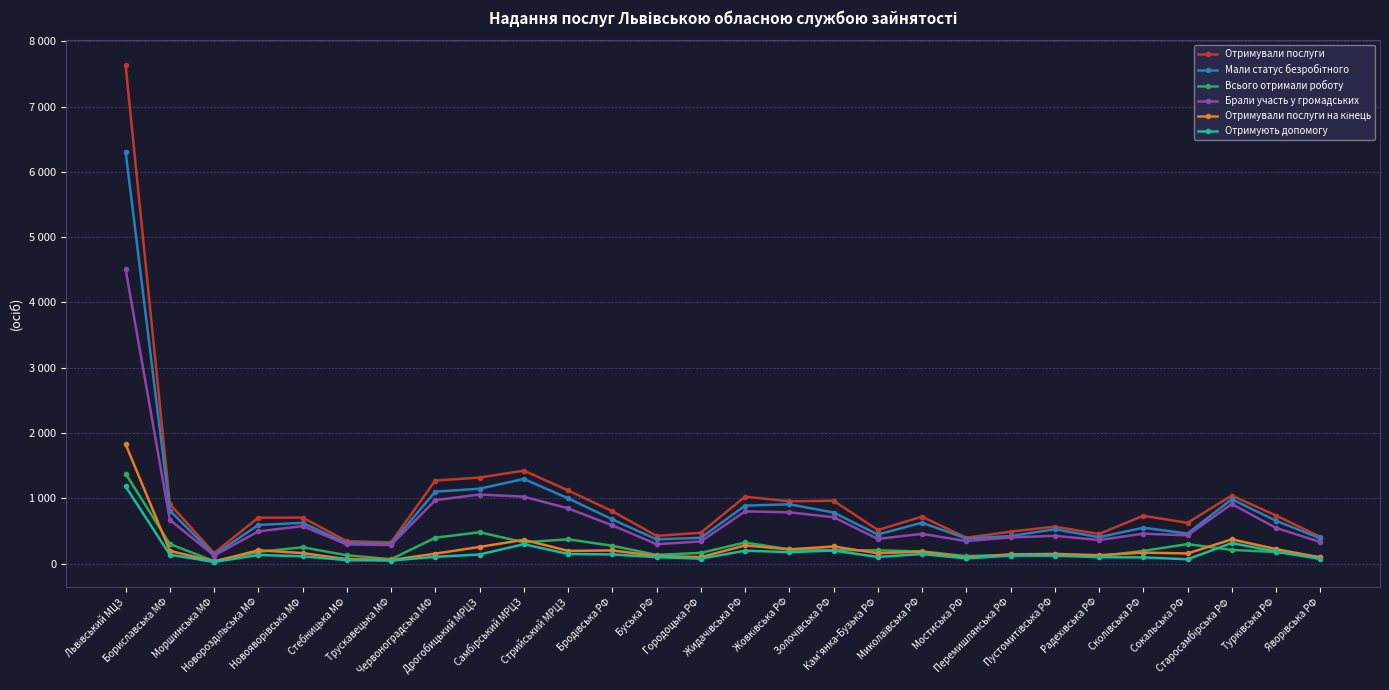

What is the value of the Отримували послуги point at the 19th from the left?

721